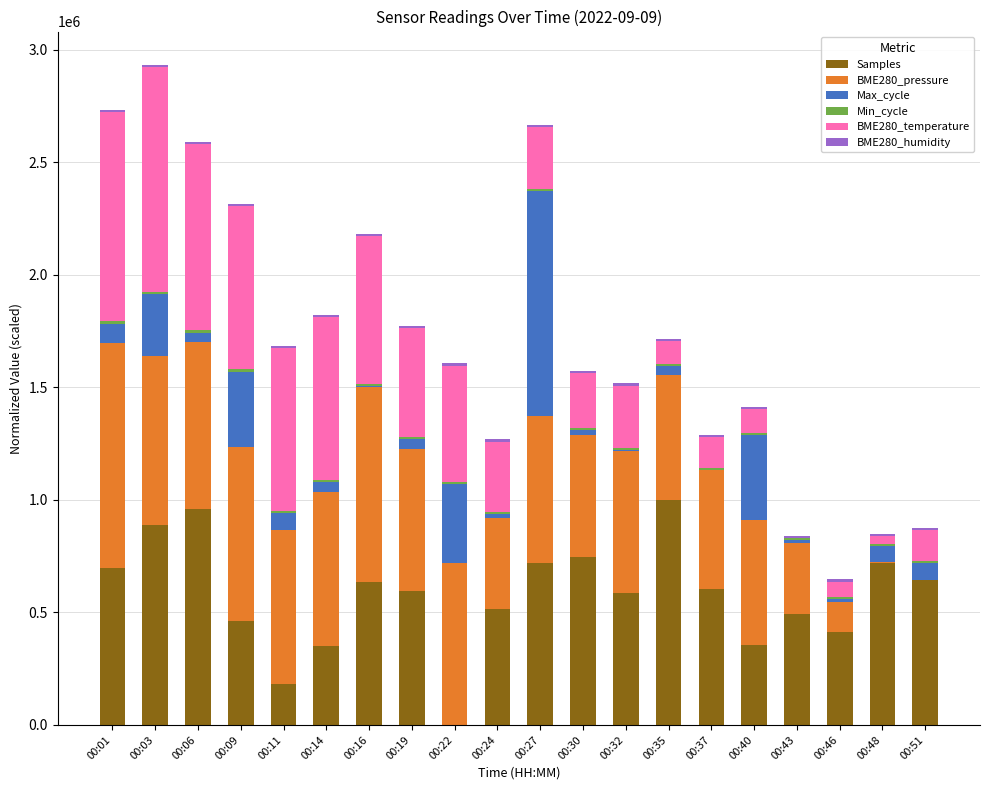

What is the highest value of the Samples series?

1000000.0